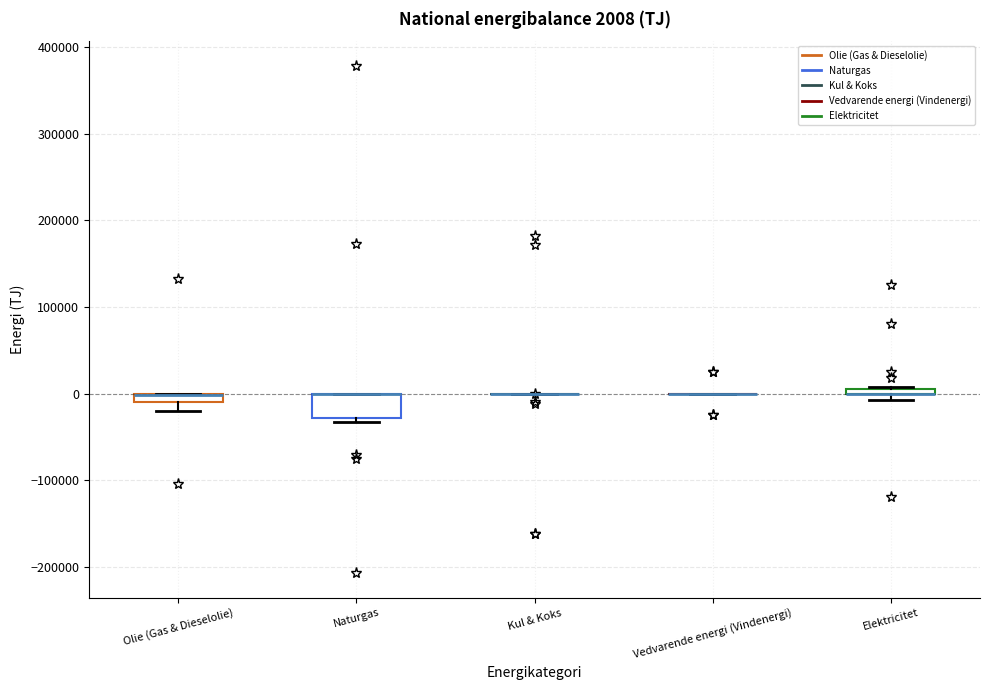

Which box is the tallest, from its lower edge to its upper edge?

Naturgas